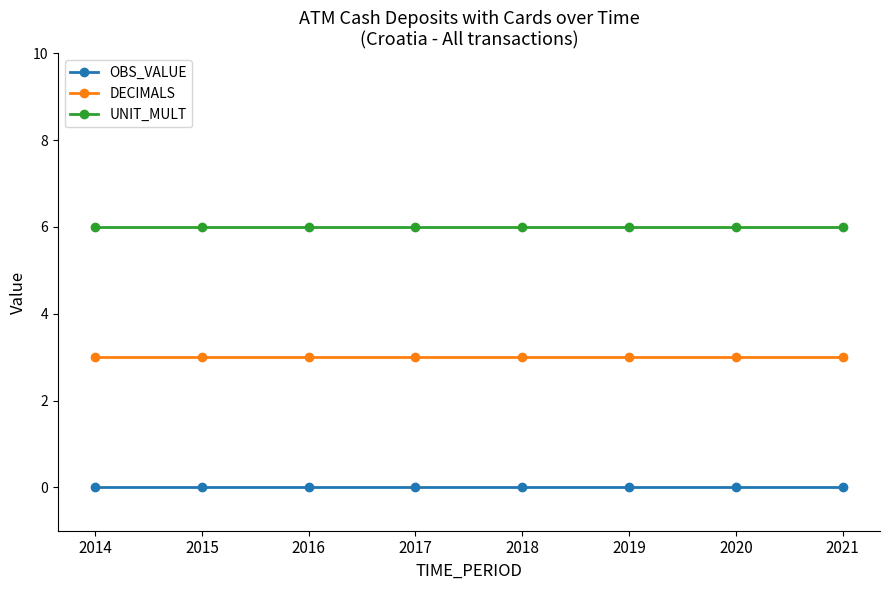

Which series has the largest total across all categories?

UNIT_MULT